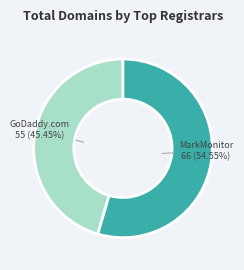

Approximately how many times larger is the value at MarkMonitor compared to GoDaddy.com?

1.2